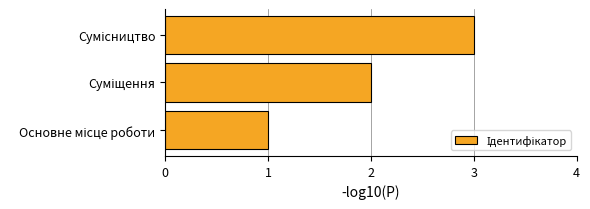

What is the average value?

2